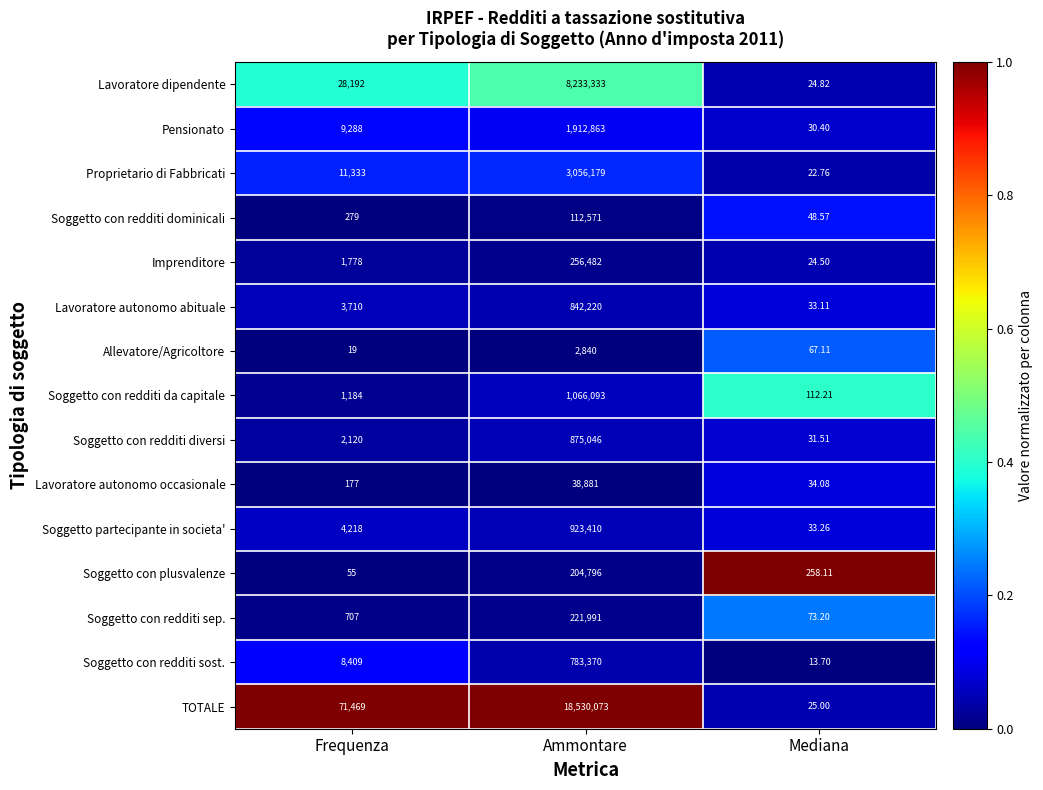

List the series in order of their peak value, highest first.

TOTALE, Lavoratore dipendente, Proprietario di Fabbricati, Pensionato, Soggetto con redditi da capitale, Soggetto partecipante in societa', Soggetto con redditi diversi, Lavoratore autonomo abituale, Soggetto con redditi sost., Imprenditore, Soggetto con redditi sep., Soggetto con plusvalenze, Soggetto con redditi dominicali, Lavoratore autonomo occasionale, Allevatore/Agricoltore